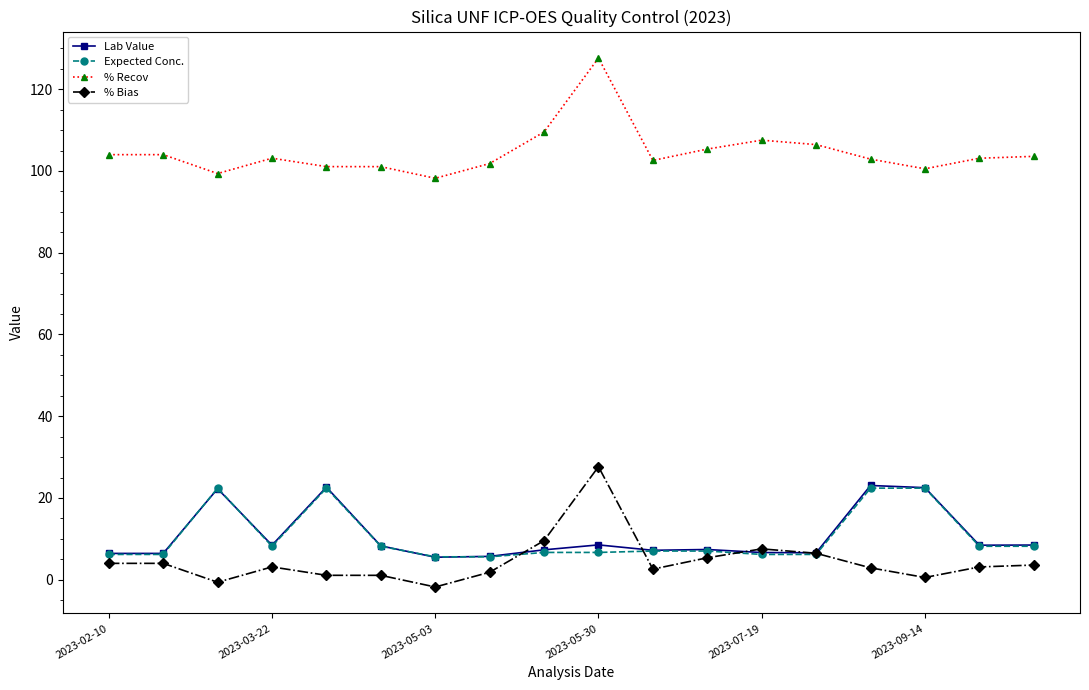

What are all the series names shown in the legend?

Lab Value, Expected Conc., % Recov, % Bias